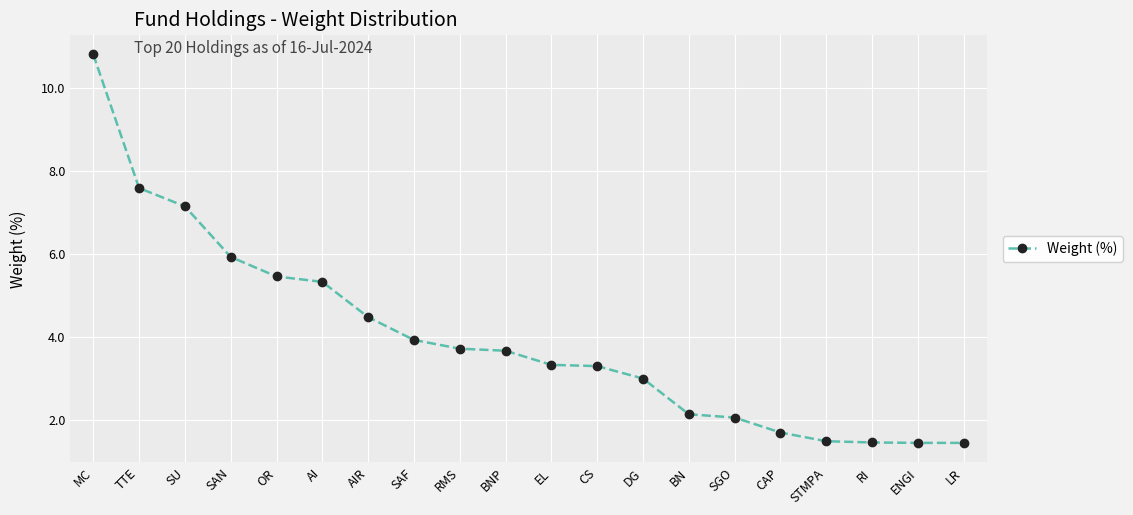

How many data points does each series have?

20